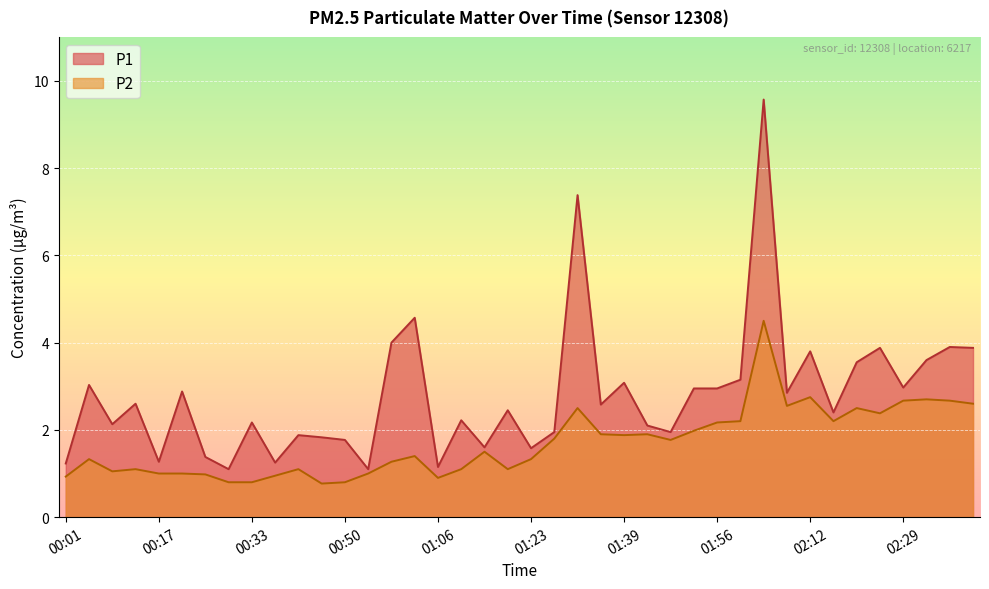

Between 02:20 and 02:37, which series saw the biggest shift?

P1